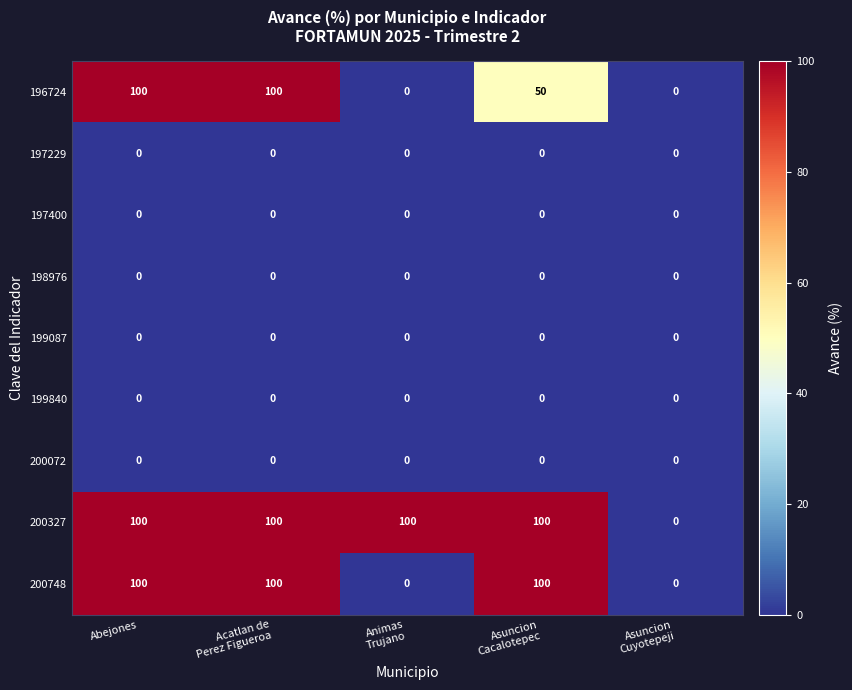

At how many categories does at least one series exceed 53?

4